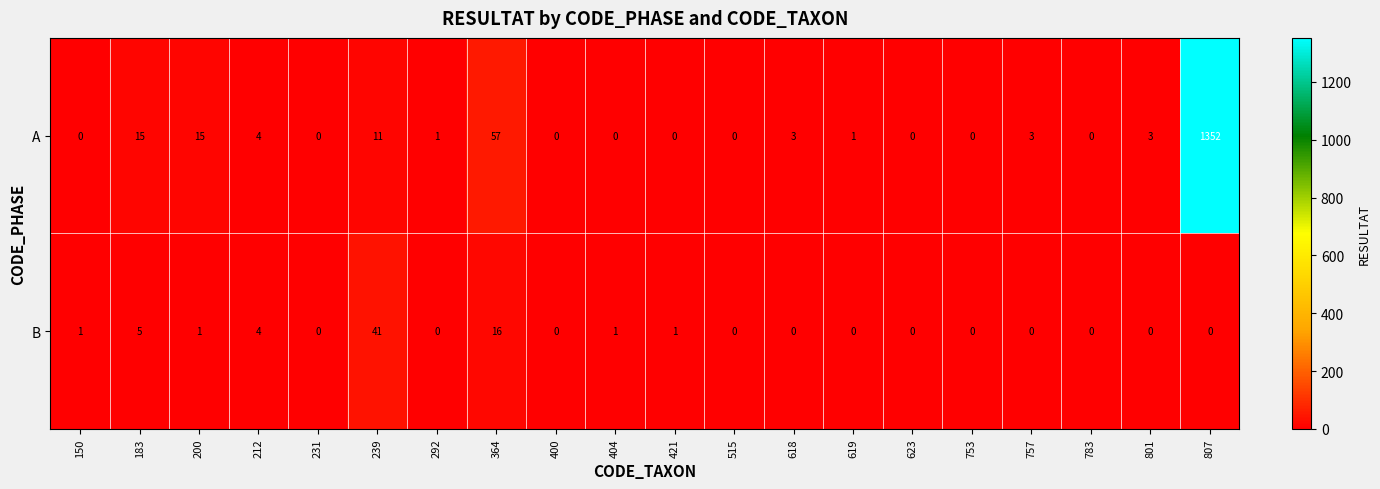

Between 183 and 364, which series saw the biggest shift?

A